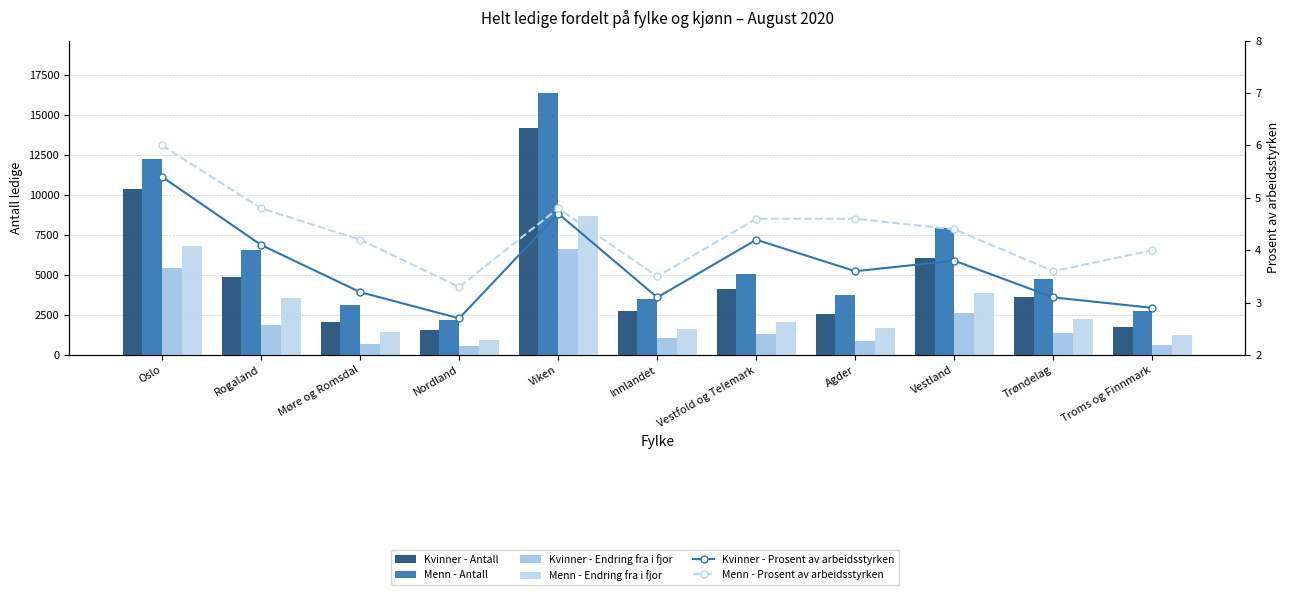

What is the sum of the Kvinner - Antall values at Vestfold og Telemark and Troms og Finnmark?

5853.0